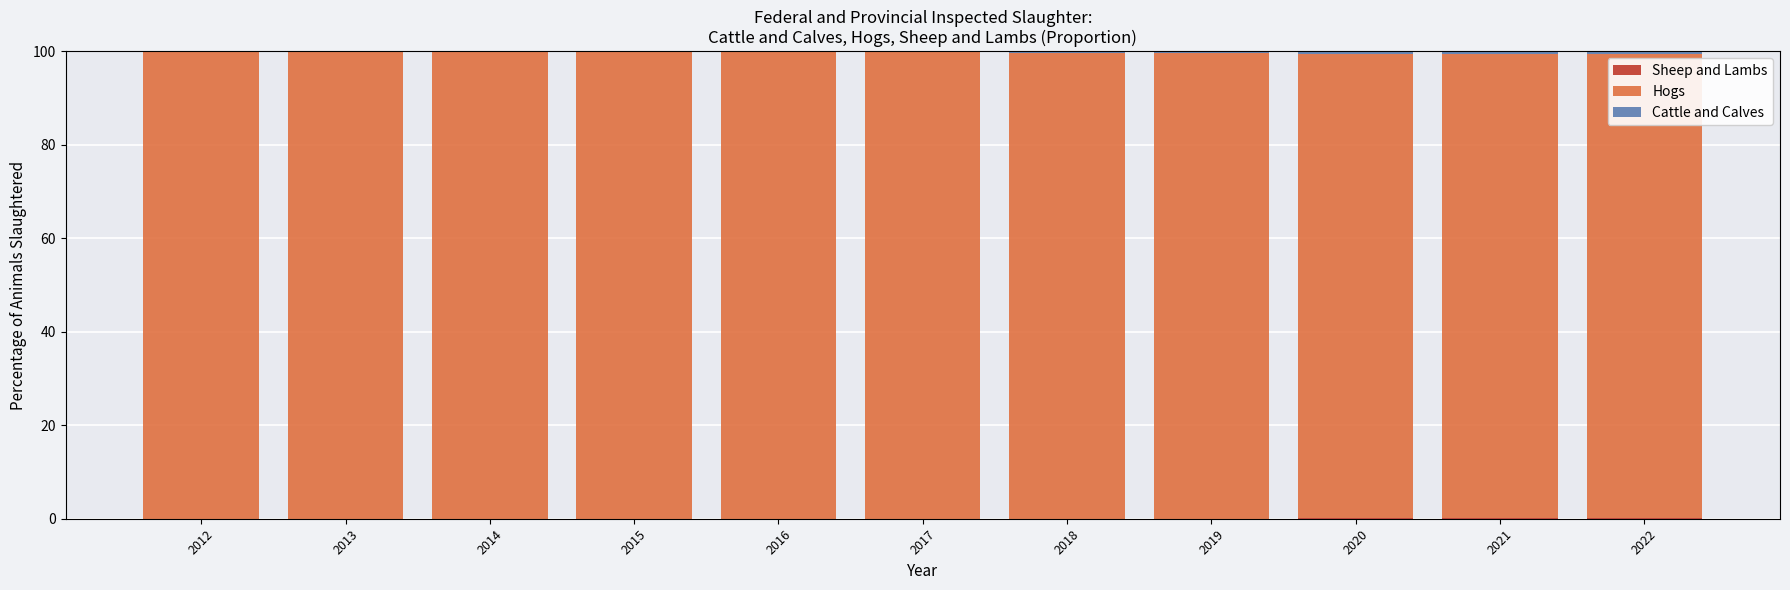

Rank the series at 2015 from highest to lowest value.

Hogs, Cattle and Calves, Sheep and Lambs